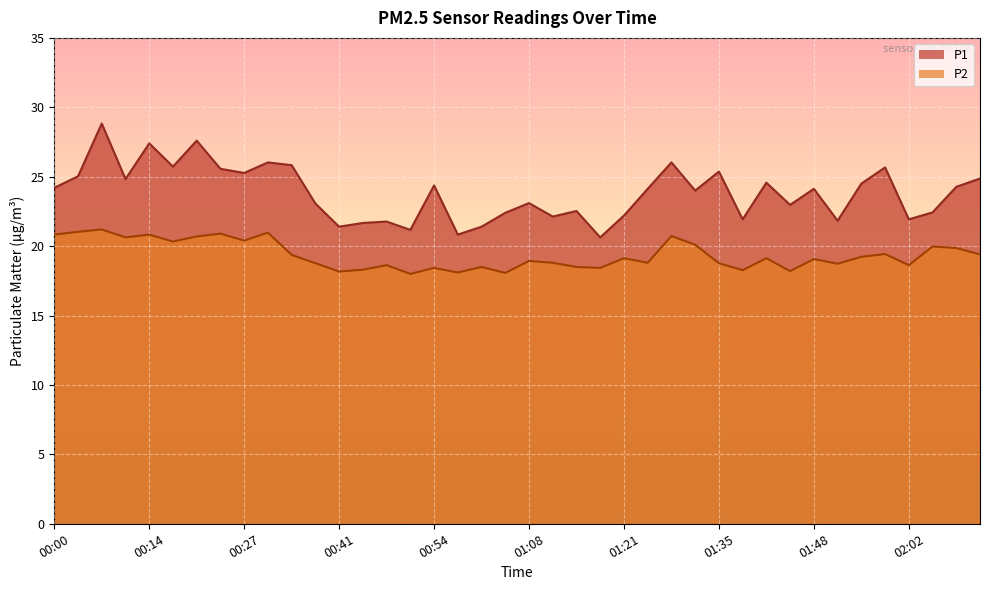

List the series in order of their peak value, lowest first.

P2, P1